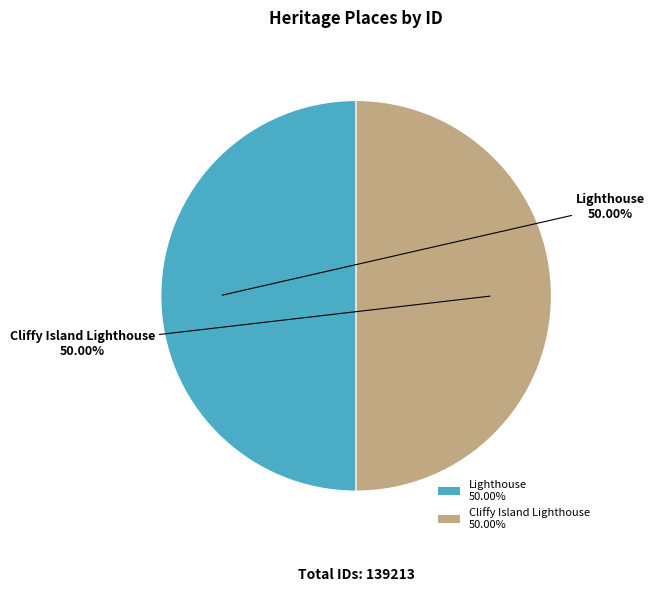

How many segments does this pie chart have?

2